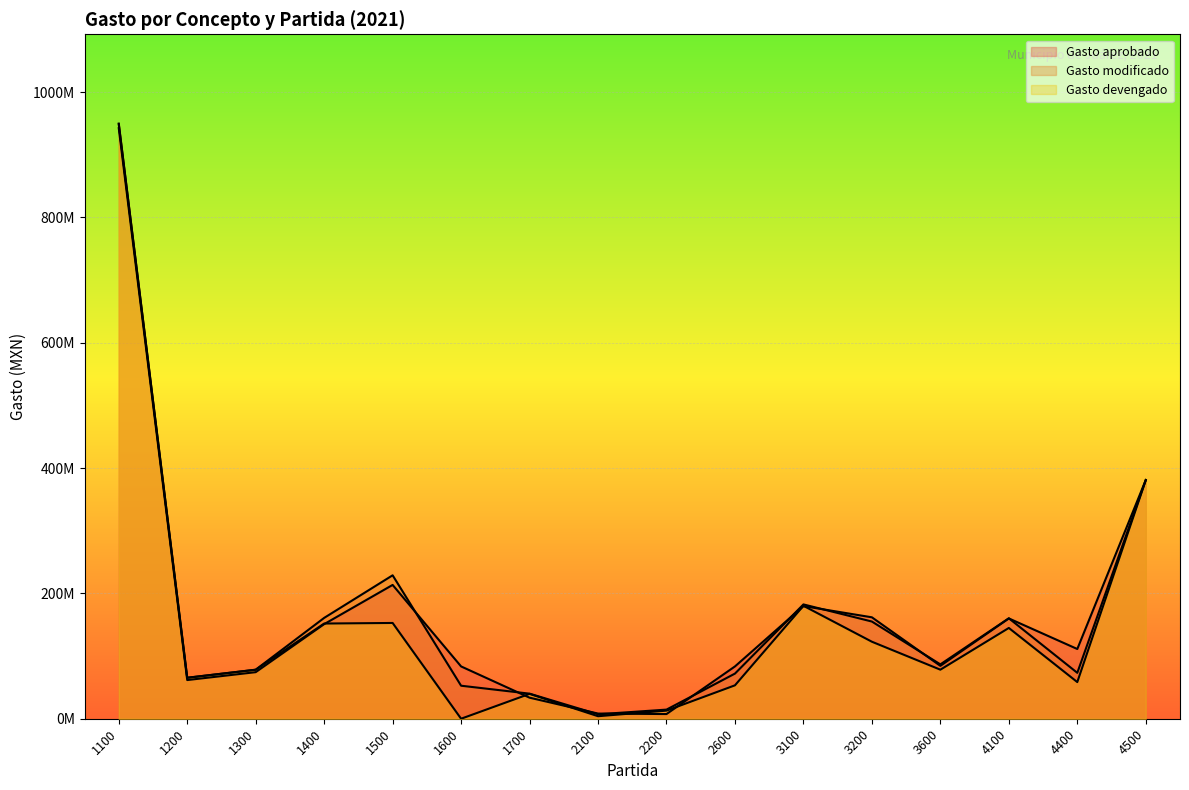

Where is the first local minimum for Gasto aprobado?

1200